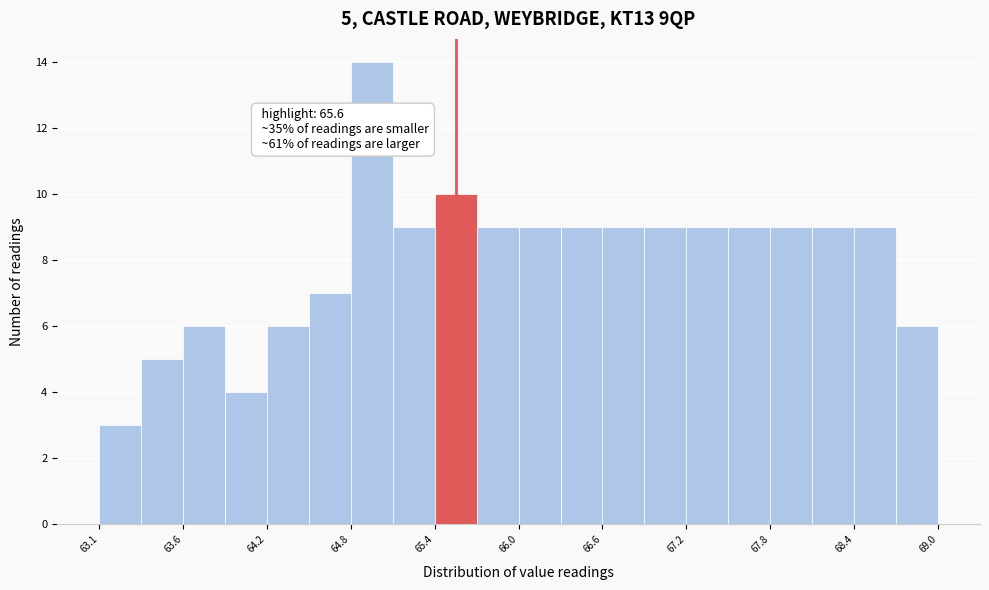

Around what value on the x-axis is the tallest bar? Give the approximate position of its centre, as read against the axis.

65.0